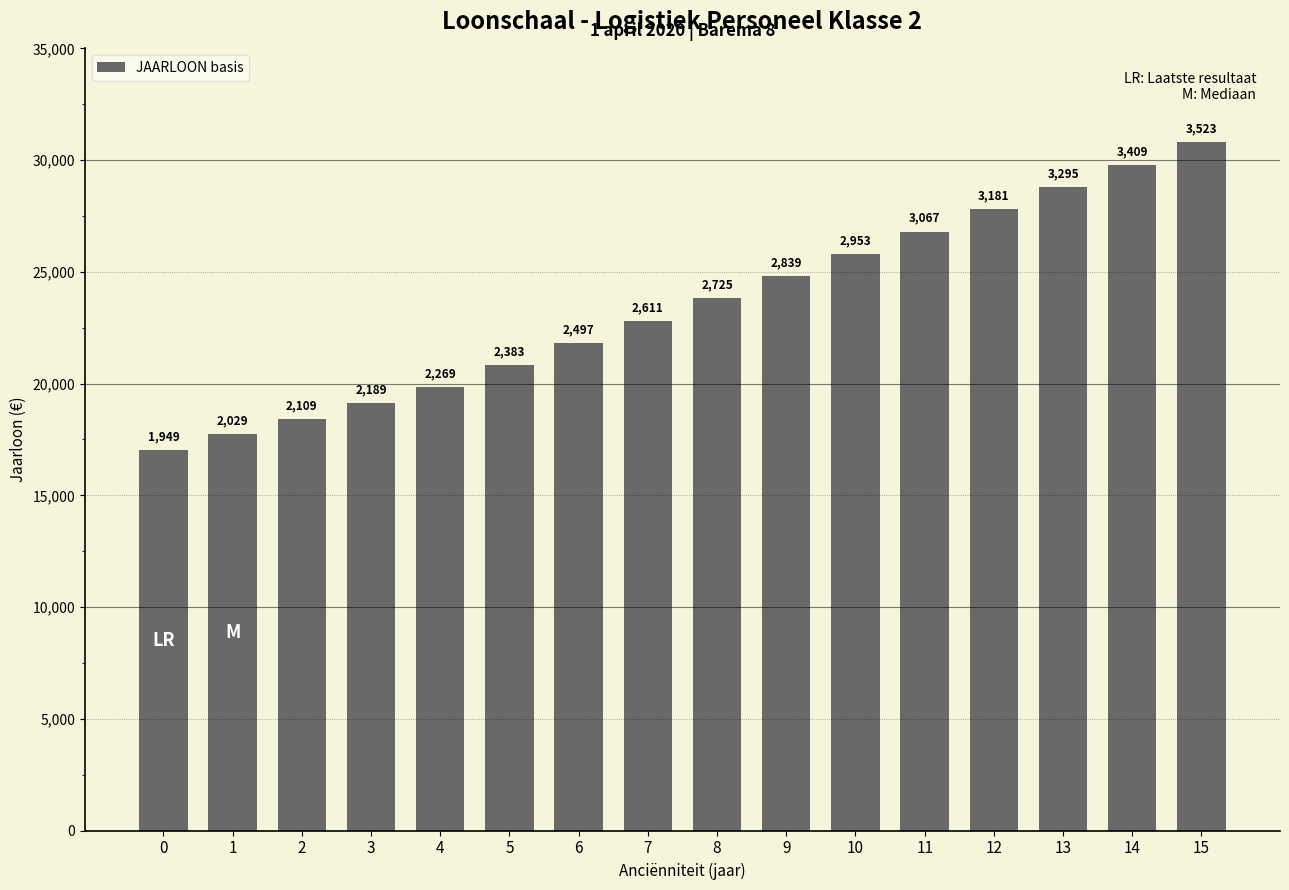

Does the chart contain any negative values?

No